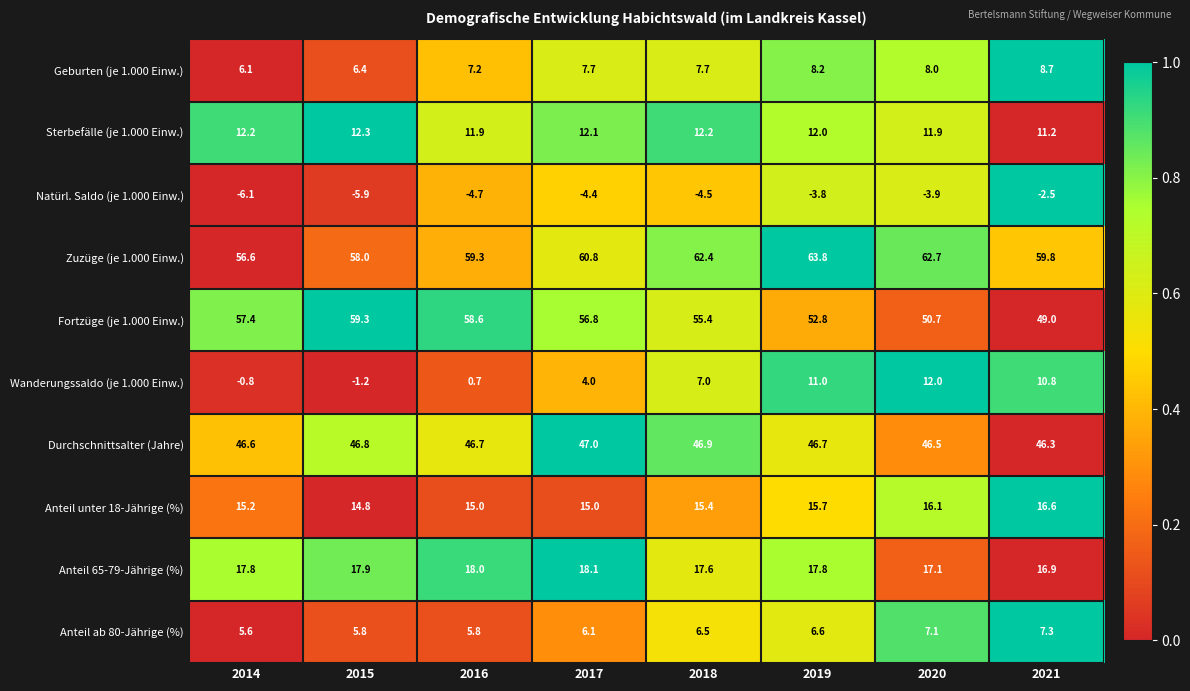

What is the difference between the maximum and second lowest values in the Wanderungssaldo (je 1.000 Einw.) series?

12.8